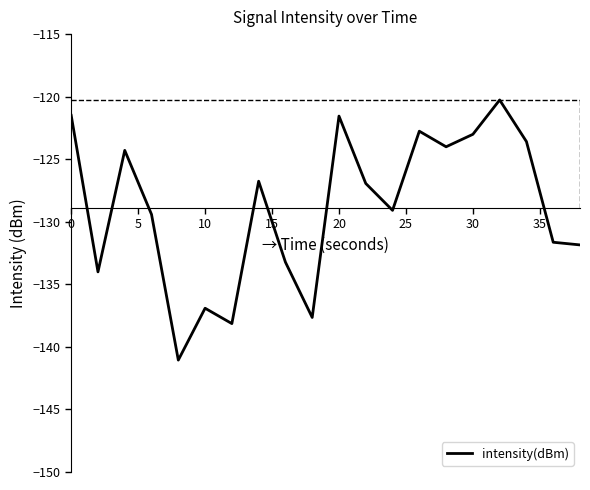

True or false: intensity(dBm) has a value of -85.3 at 10.

False